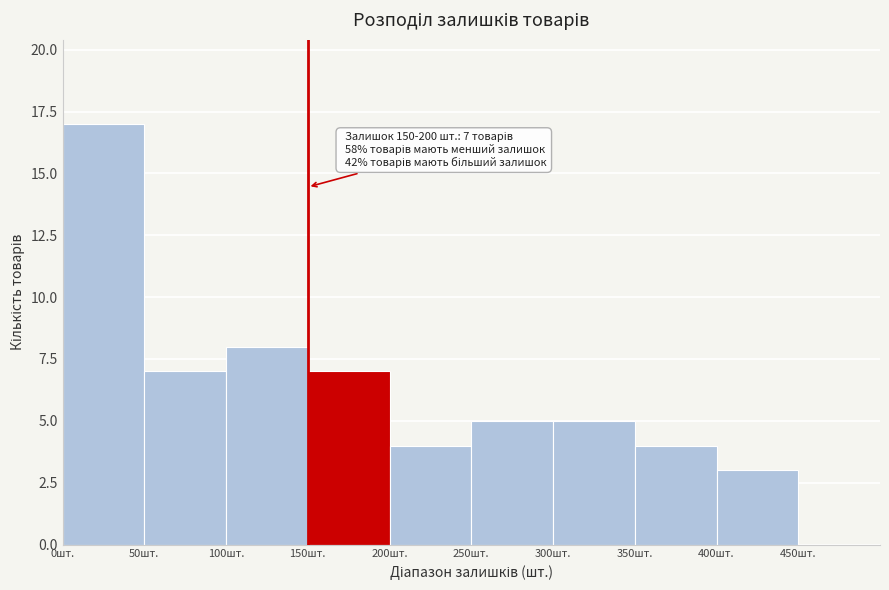

Over which range of the x-axis is the bar tallest?

0 to 50